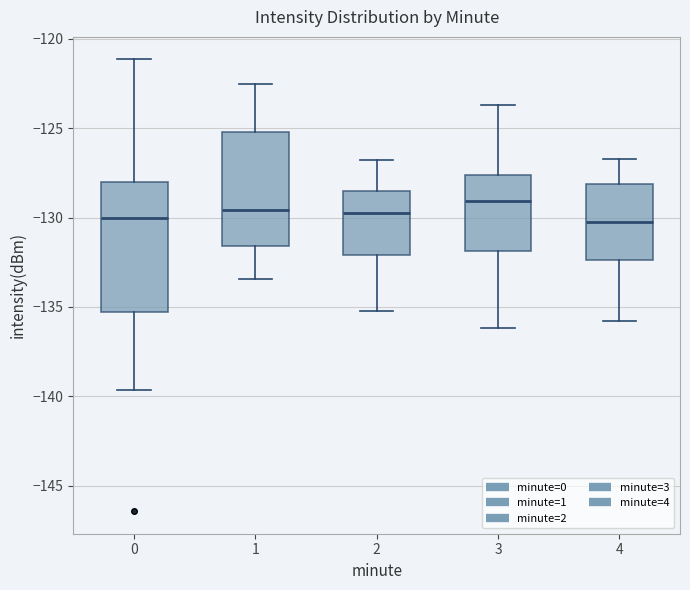

Reading left to right, read every box against the y-axis: the position of its median line, the range the box covers, and the ends of its whiskers. The values are not printed on the chart, so give them approximately, as read against the axis.

0: median -130.0, box -135.5 to -128.0, whiskers -139.5 to -121.0
1: median -129.5, box -131.5 to -125.0, whiskers -133.5 to -122.5
2: median -129.5, box -132.0 to -128.5, whiskers -135.0 to -127.0
3: median -129.0, box -132.0 to -127.5, whiskers -136.0 to -123.5
4: median -130.0, box -132.5 to -128.0, whiskers -136.0 to -126.5